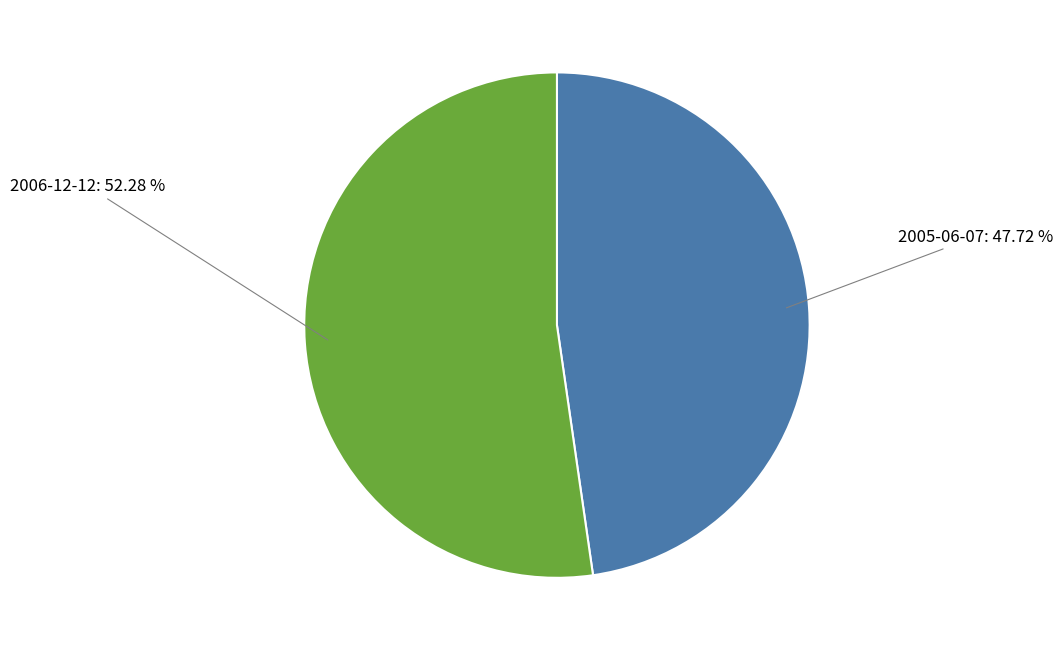

Is there any slice that represents more than half of the pie?

Yes